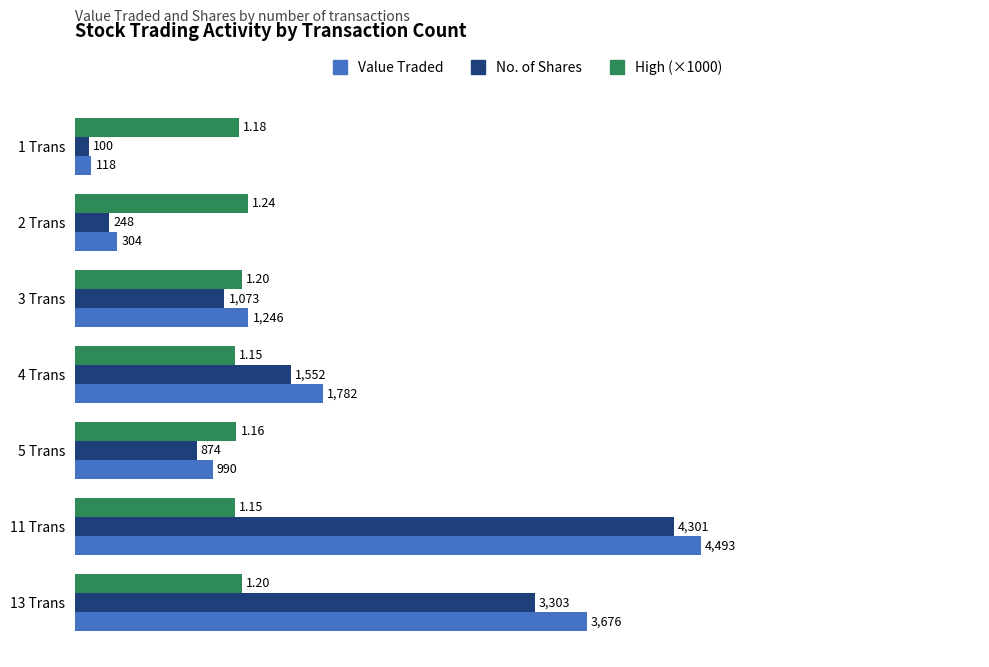

At 1 Trans, list the series in order from smallest to largest.

No. of Shares, Value Traded, High (×1000)